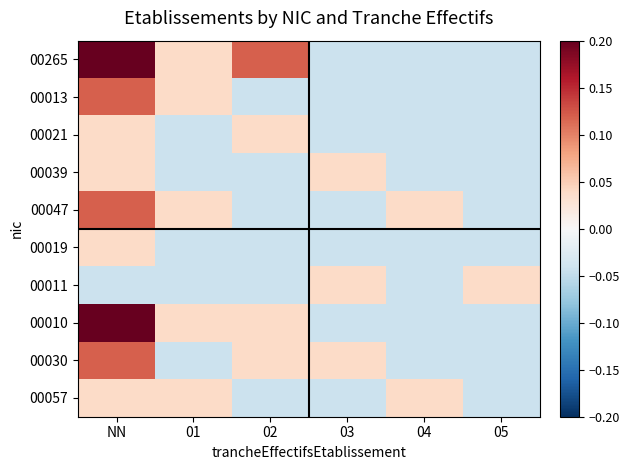

List the series in order of their peak value, lowest first.

00021, 00039, 00019, 00011, 00057, 00013, 00047, 00030, 00265, 00010